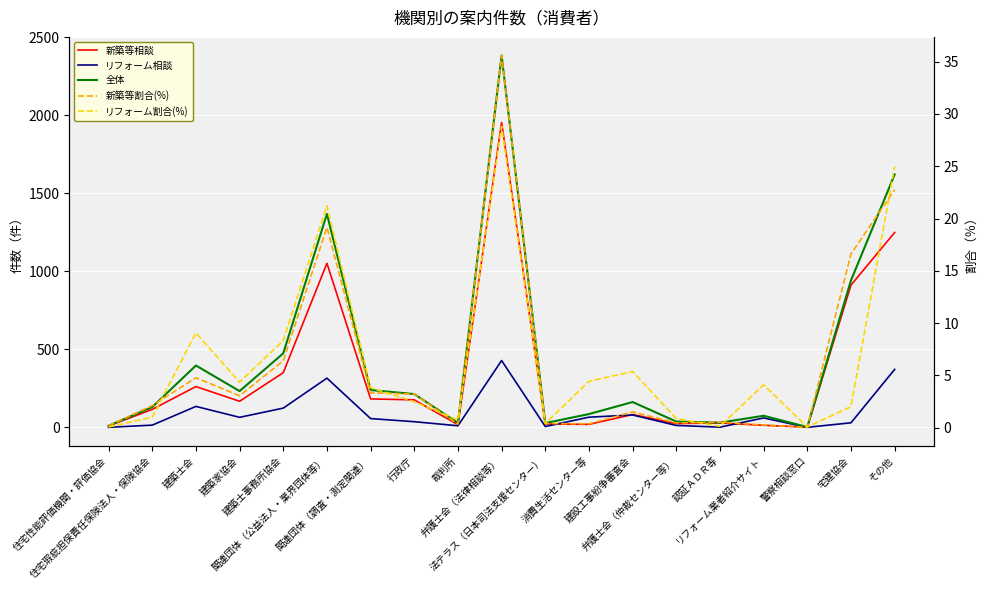

Which series has the widest spread of values?

全体